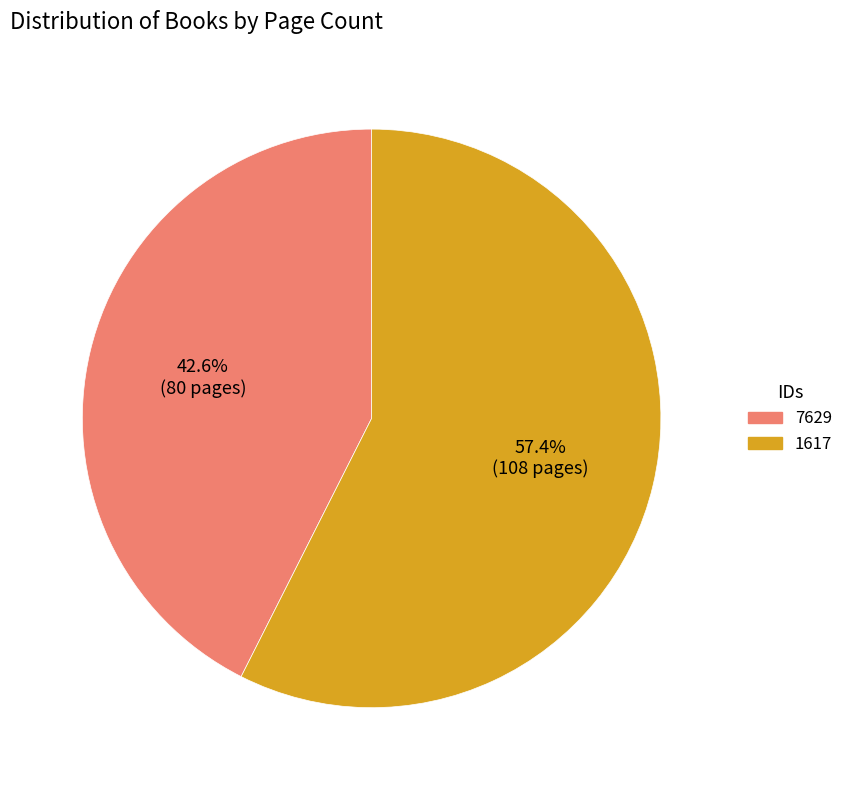

Is there a majority slice in this chart?

Yes